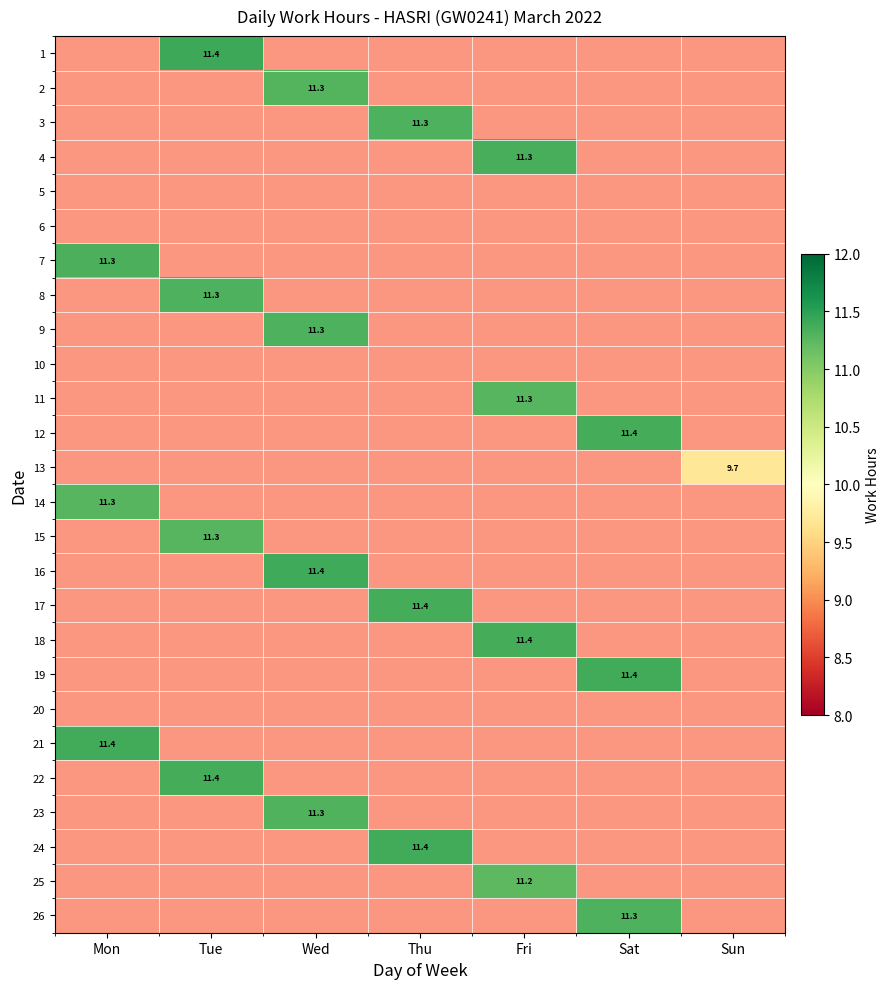

What is the difference between the highest and lowest values at Fri?

11.4